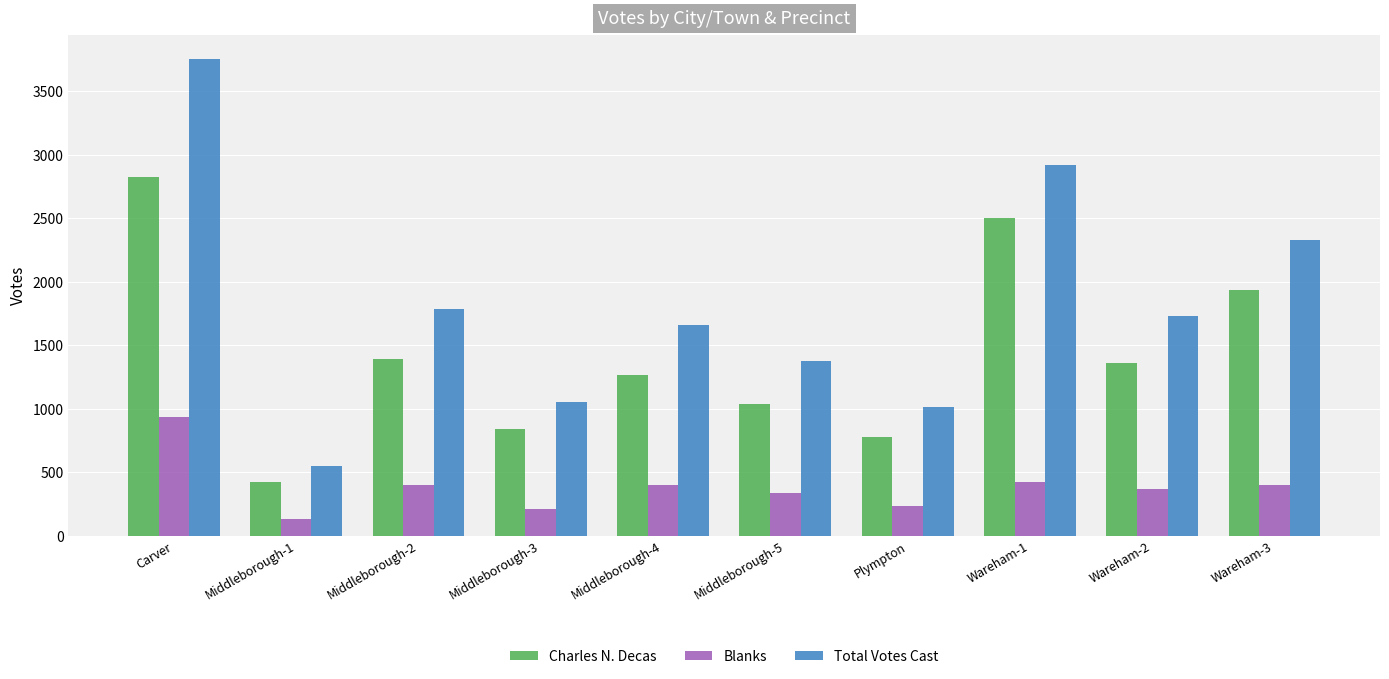

How many groups of bars are there?

10